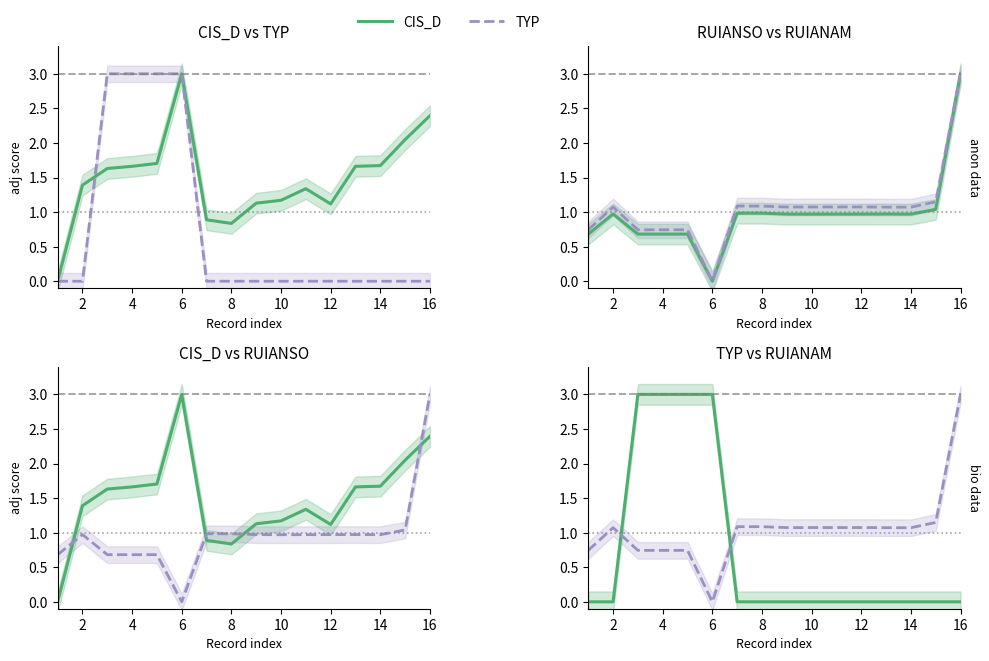

After their last crossing, which series has the higher values: RUIANSO or TYP?

RUIANSO